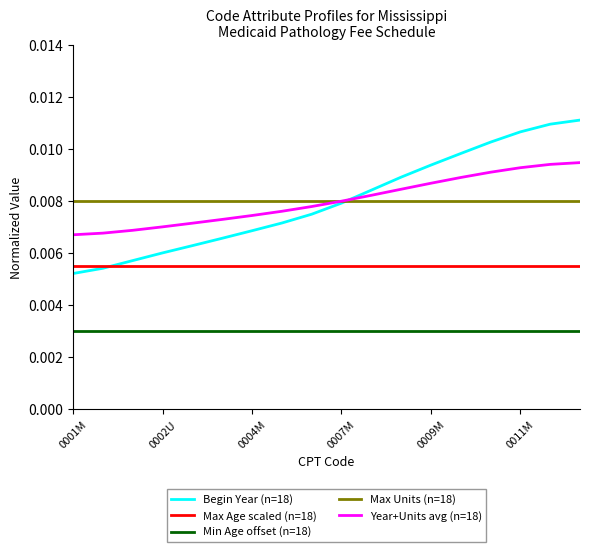

True or false: Year+Units avg (n=18) and Max Age scaled (n=18) intersect in this chart.

False